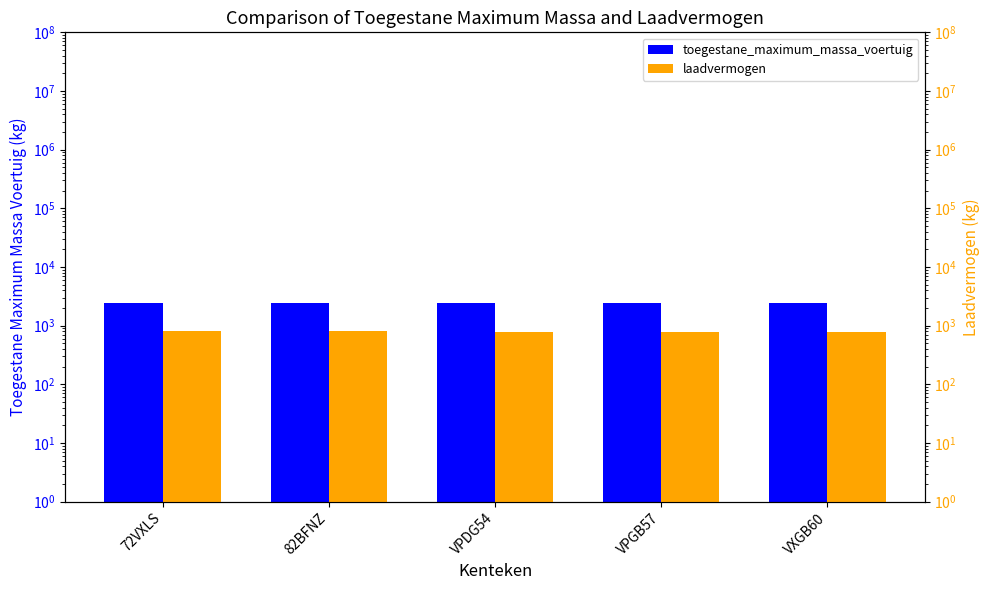

At which category is the sum across all series the highest?

72VXLS